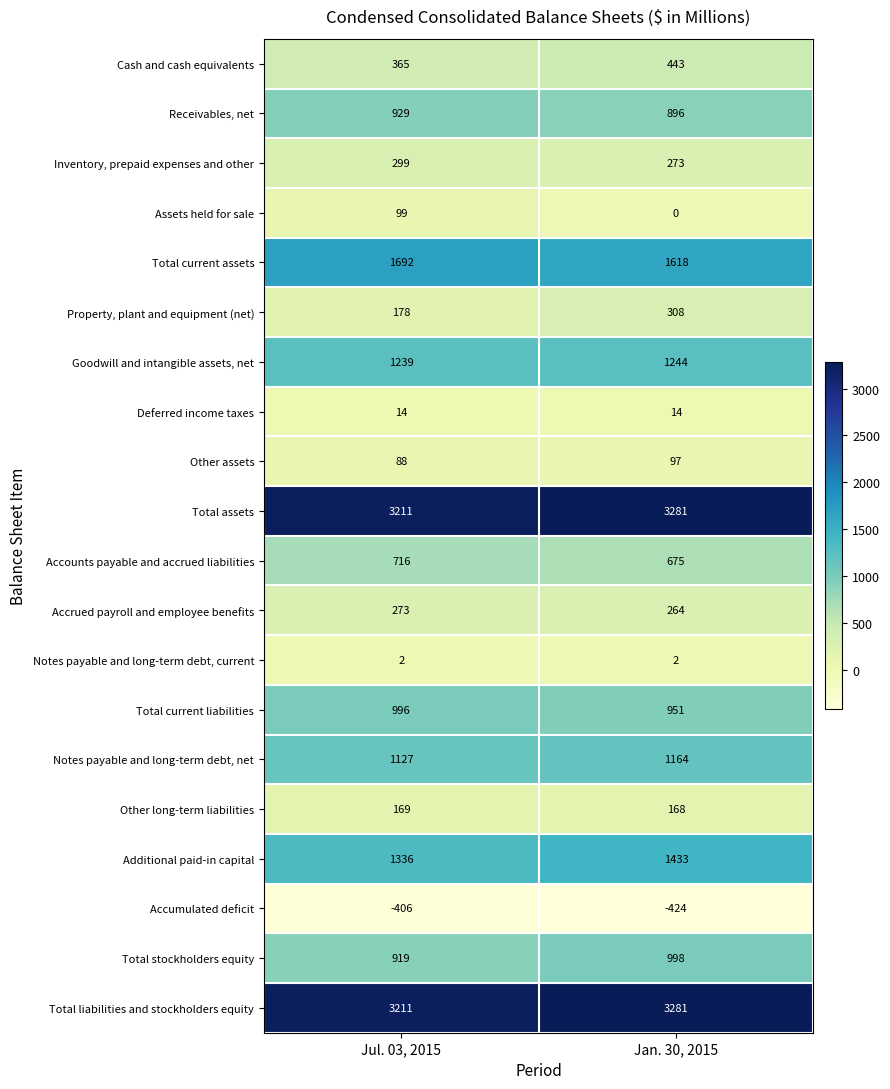

Rank the categories by Total assets value from lowest to highest.

Jul. 03, 2015, Jan. 30, 2015